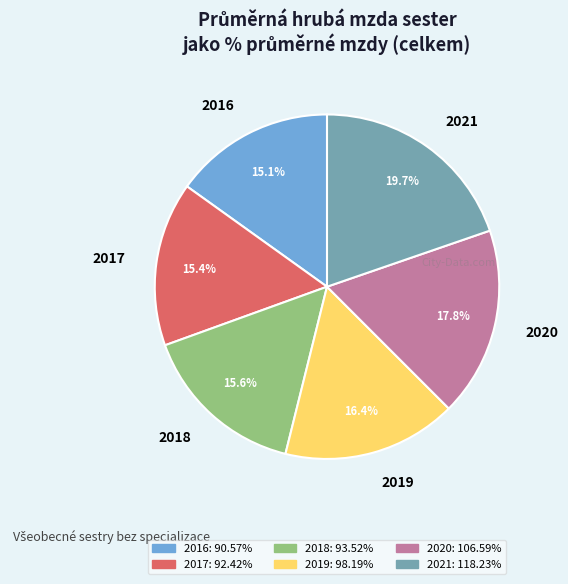

How many slices are in this pie chart?

6